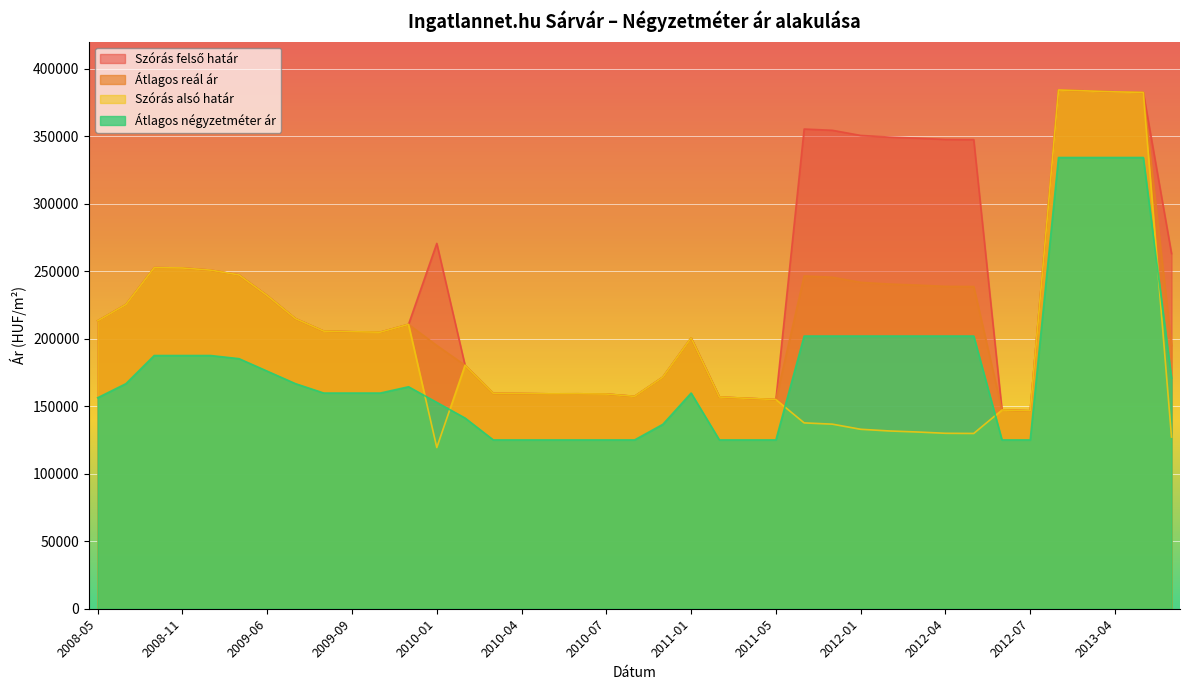

Rank the series by their maximum value, from highest to lowest.

Szórás alsó határ, Szórás felső határ, Átlagos reál ár, Átlagos négyzetméter ár